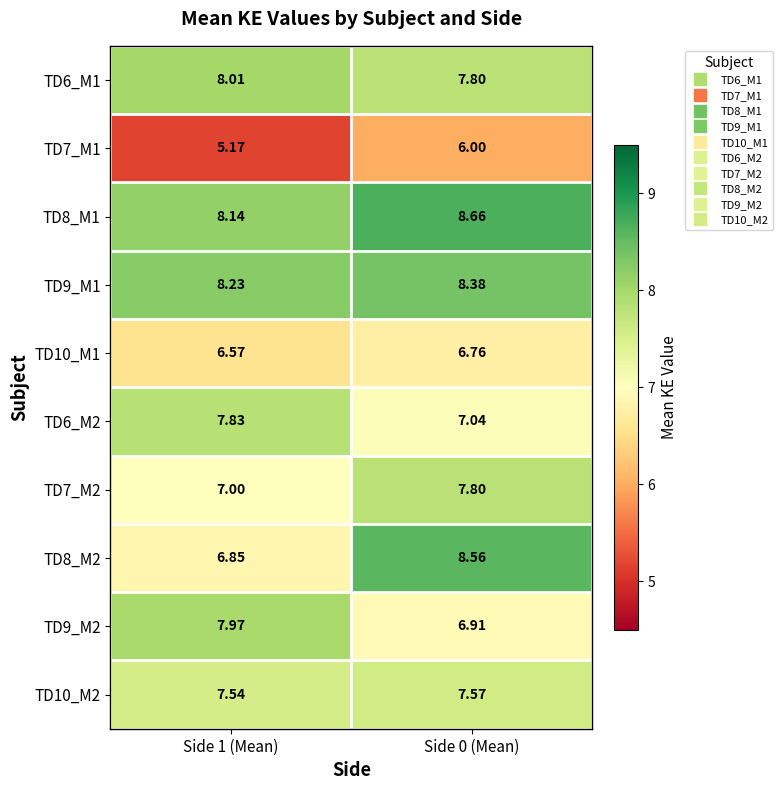

Is the value of TD6_M1 at Side 0 (Mean) greater than the value of TD9_M1 at Side 1 (Mean)?

No